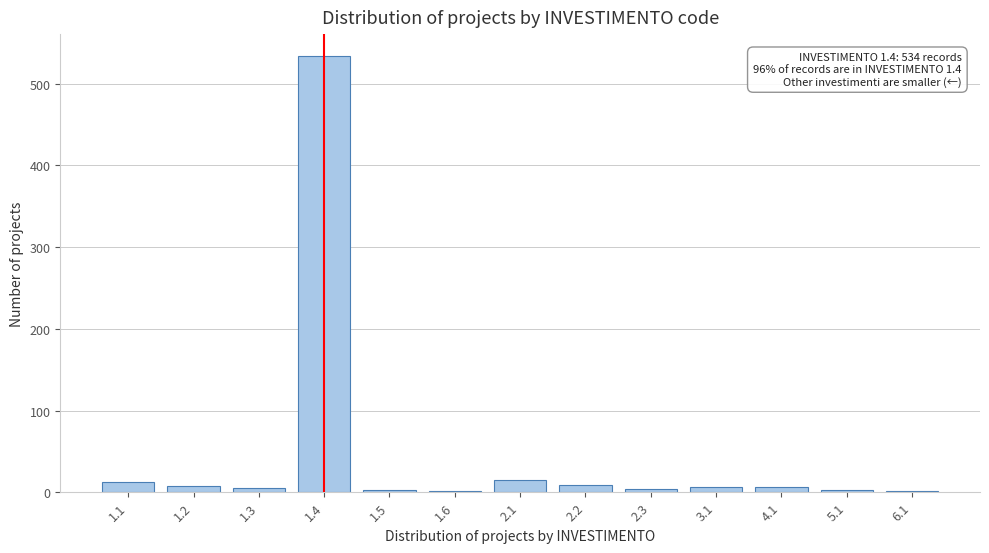

The value at 1.4 is 534. True or false?

True